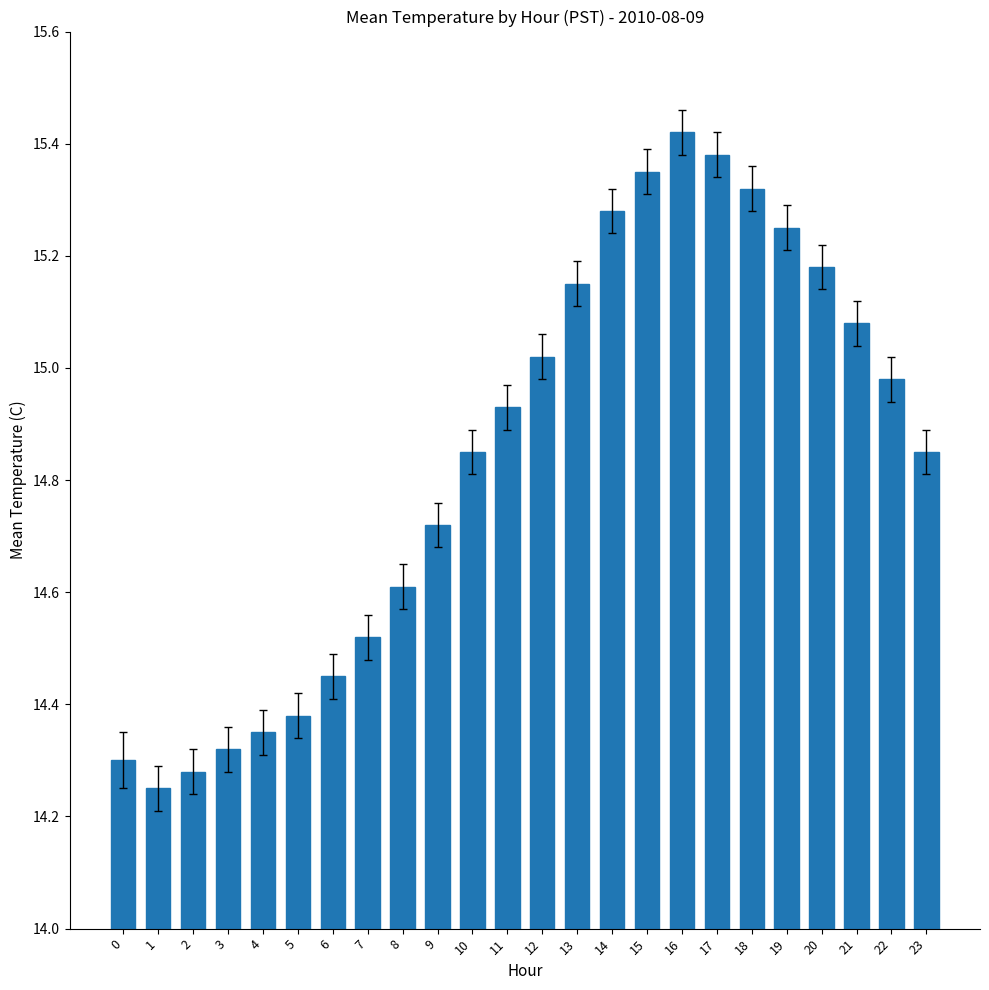

What is the ratio of the value at 8 to the value at 15?

1.0